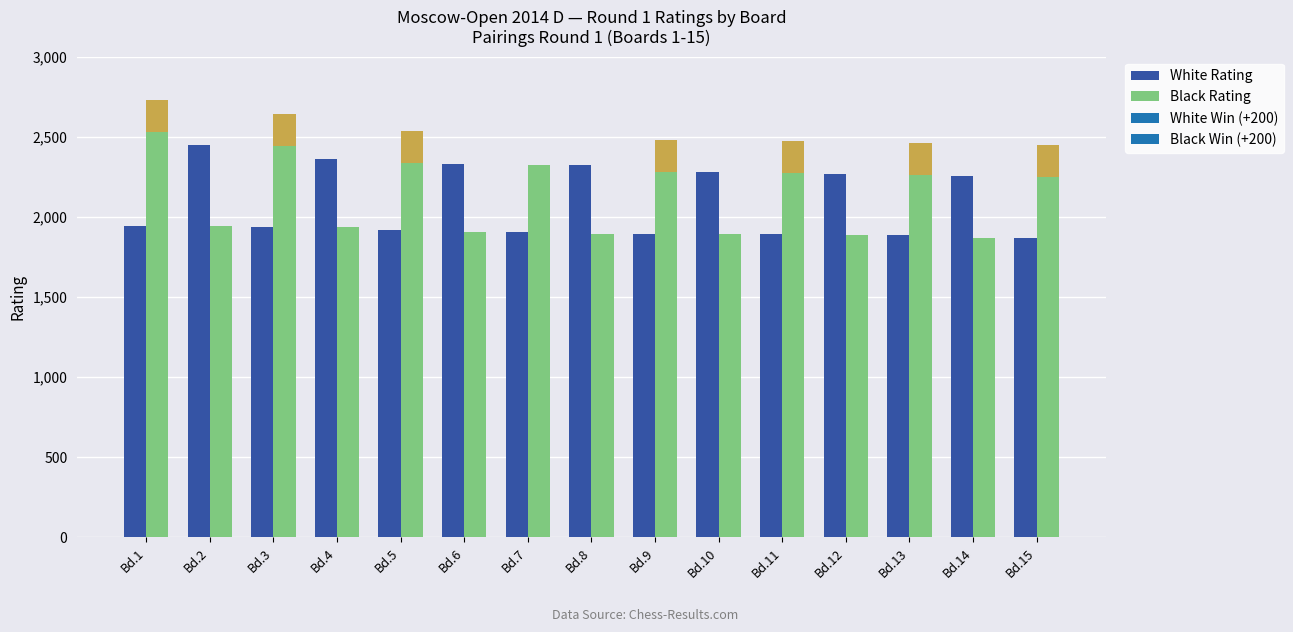

At which label does Black Rating reach its minimum?

Bd.14